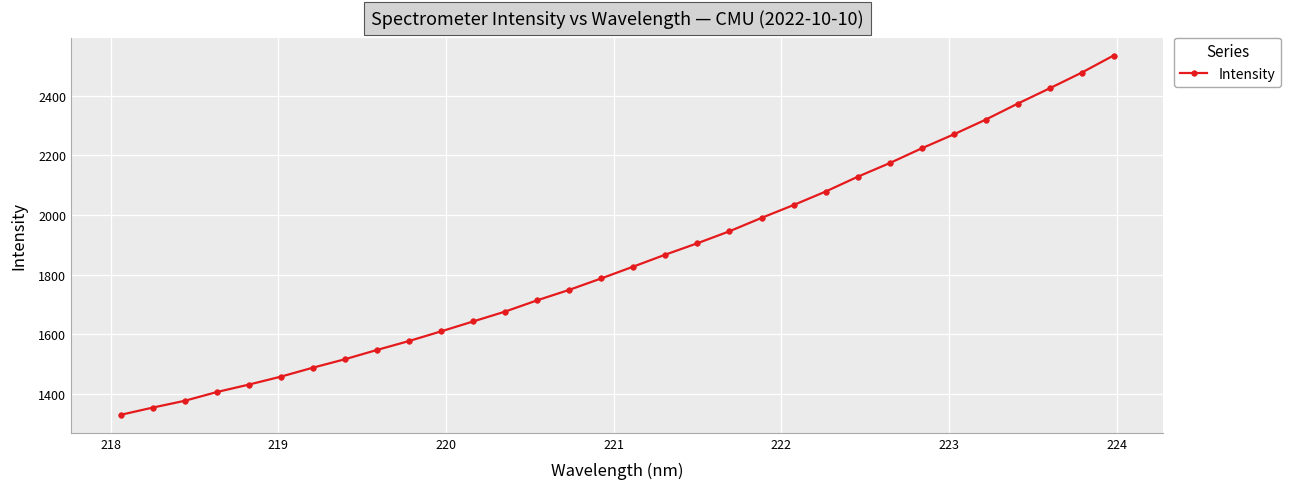

What is the sum of all values?

59232.3